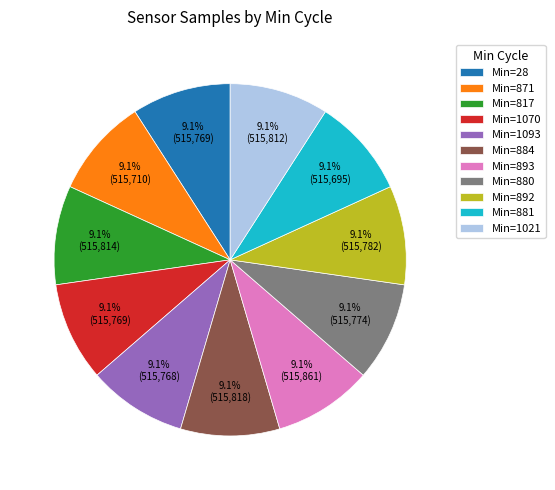

Approximately how many times larger is the value at Min=1070 compared to Min=881?

1.0